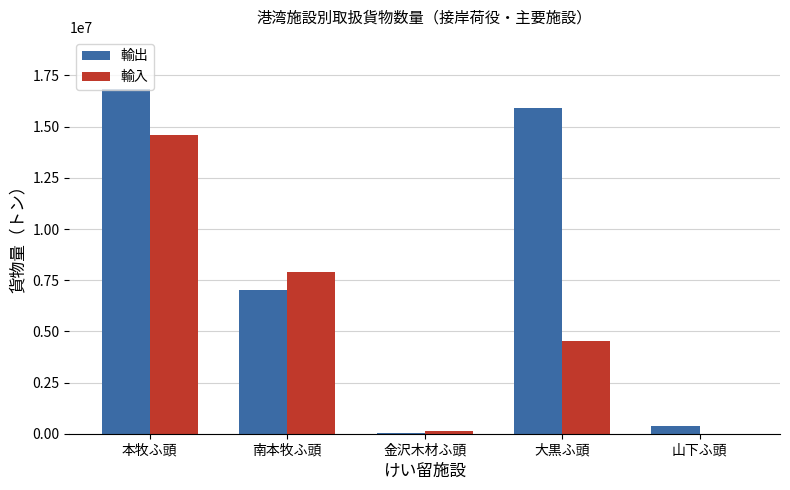

Where is 輸入 nearest to the value 7293328?

南本牧ふ頭